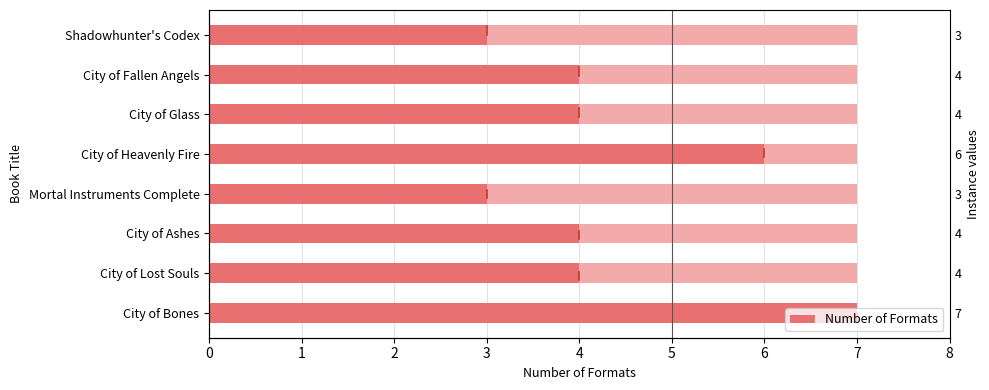

How many data points are less than 4?

2